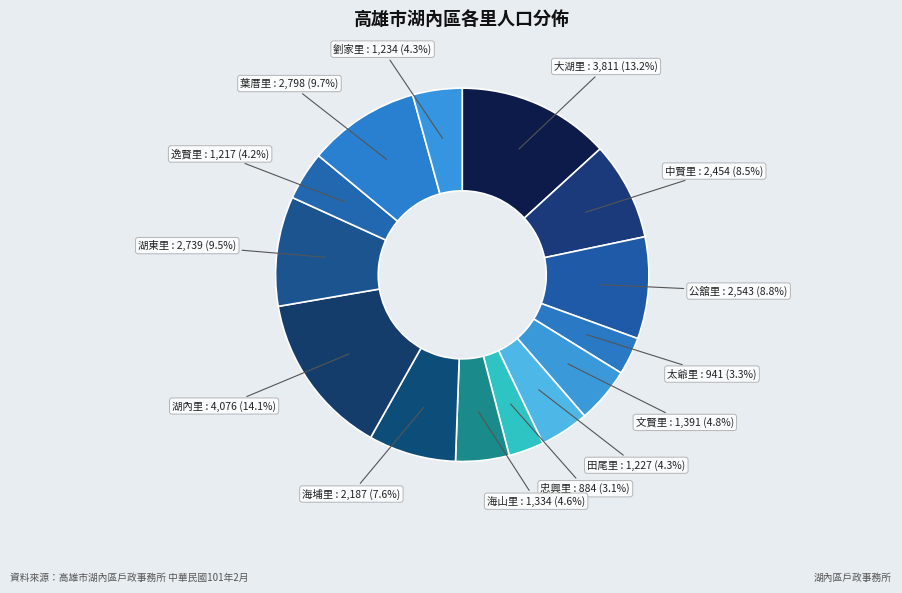

Count the number of slices in the pie.

14